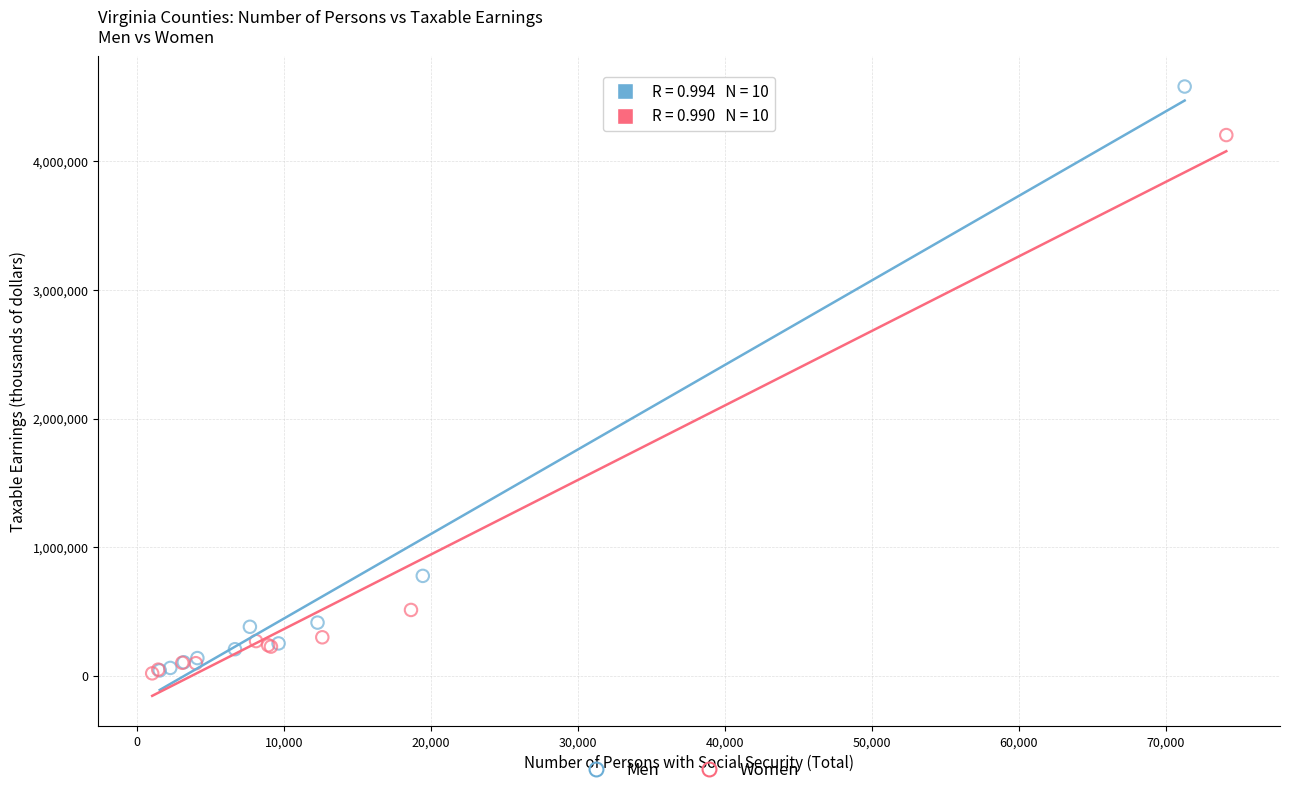

Which series contains the highest Y value?

Men